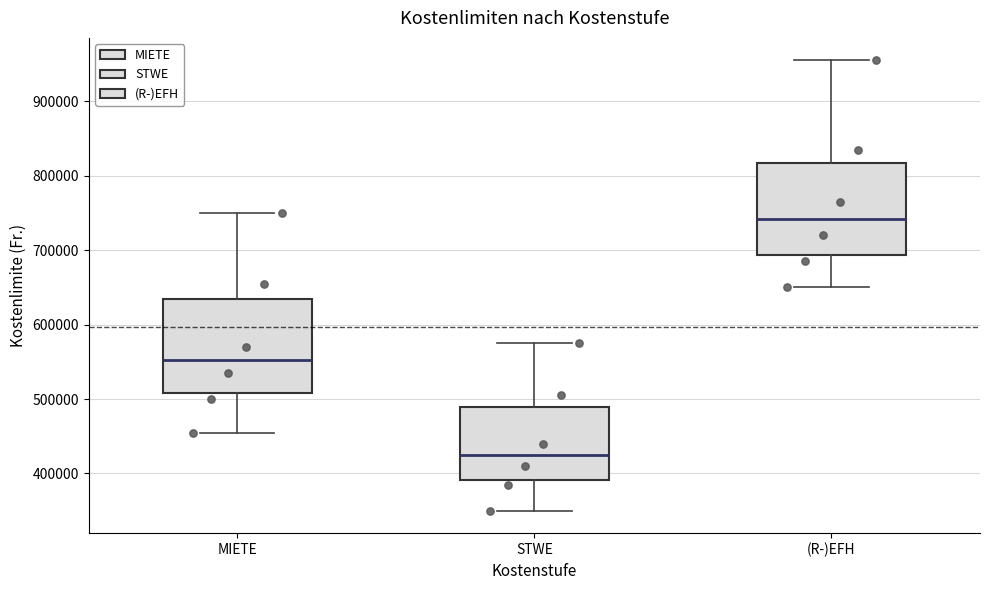

Which box has the highest median line?

(R-)EFH